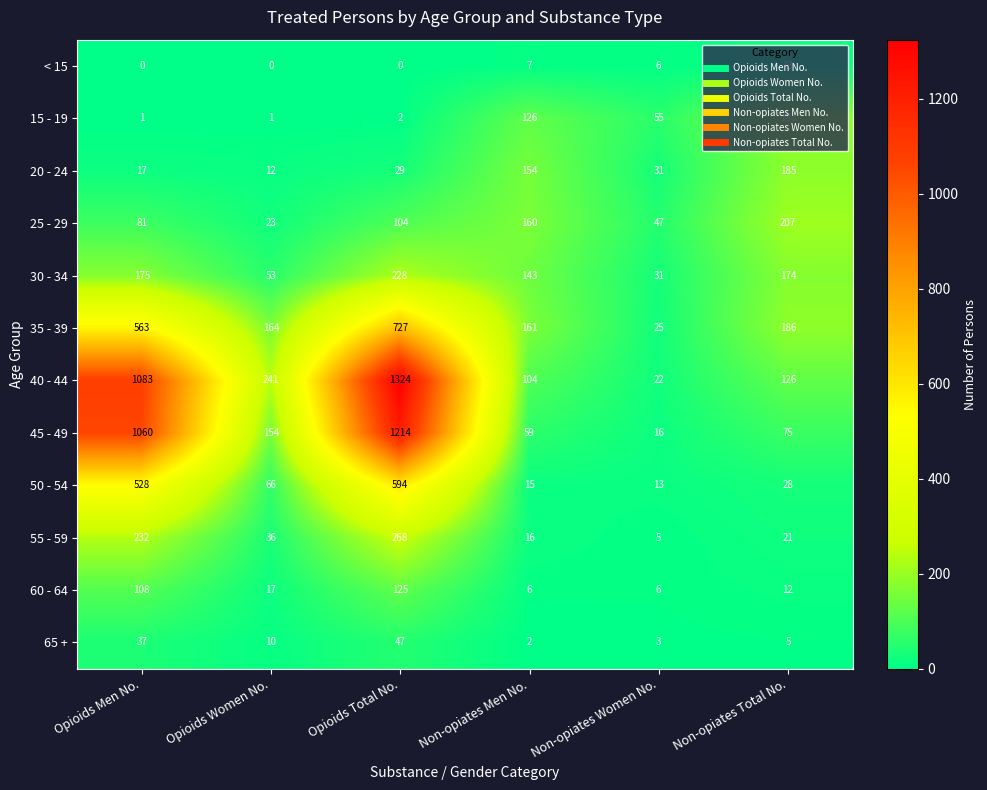

What is the approximate value of 30 - 34 at Opioids Total No., to the nearest 5?

230